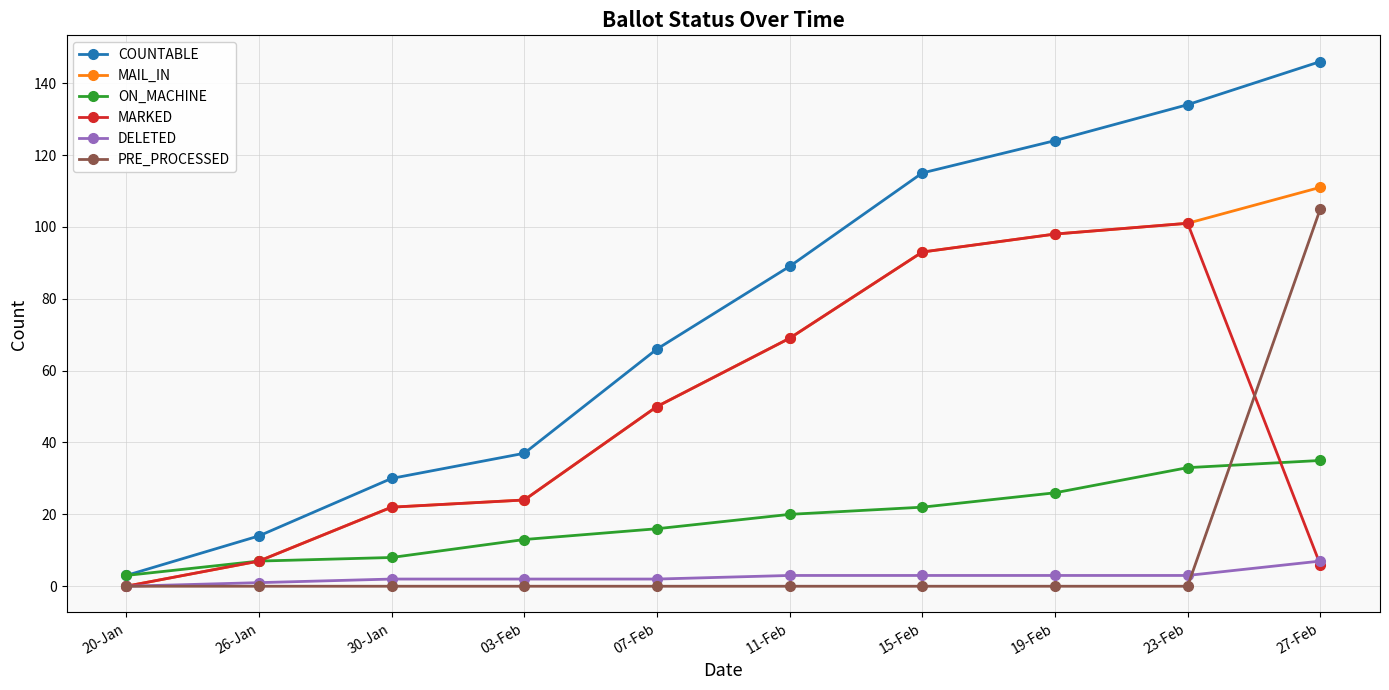

Reading left to right, transcribe all the data shown in this chart.

COUNTABLE: 20-Jan=3	26-Jan=14	30-Jan=30	03-Feb=37	07-Feb=66	11-Feb=89	15-Feb=115	19-Feb=124	23-Feb=134	27-Feb=146
MAIL_IN: 20-Jan=0	26-Jan=7	30-Jan=22	03-Feb=24	07-Feb=50	11-Feb=69	15-Feb=93	19-Feb=98	23-Feb=101	27-Feb=111
ON_MACHINE: 20-Jan=3	26-Jan=7	30-Jan=8	03-Feb=13	07-Feb=16	11-Feb=20	15-Feb=22	19-Feb=26	23-Feb=33	27-Feb=35
MARKED: 20-Jan=0	26-Jan=7	30-Jan=22	03-Feb=24	07-Feb=50	11-Feb=69	15-Feb=93	19-Feb=98	23-Feb=101	27-Feb=6
DELETED: 20-Jan=0	26-Jan=1	30-Jan=2	03-Feb=2	07-Feb=2	11-Feb=3	15-Feb=3	19-Feb=3	23-Feb=3	27-Feb=7
PRE_PROCESSED: 20-Jan=0	26-Jan=0	30-Jan=0	03-Feb=0	07-Feb=0	11-Feb=0	15-Feb=0	19-Feb=0	23-Feb=0	27-Feb=105